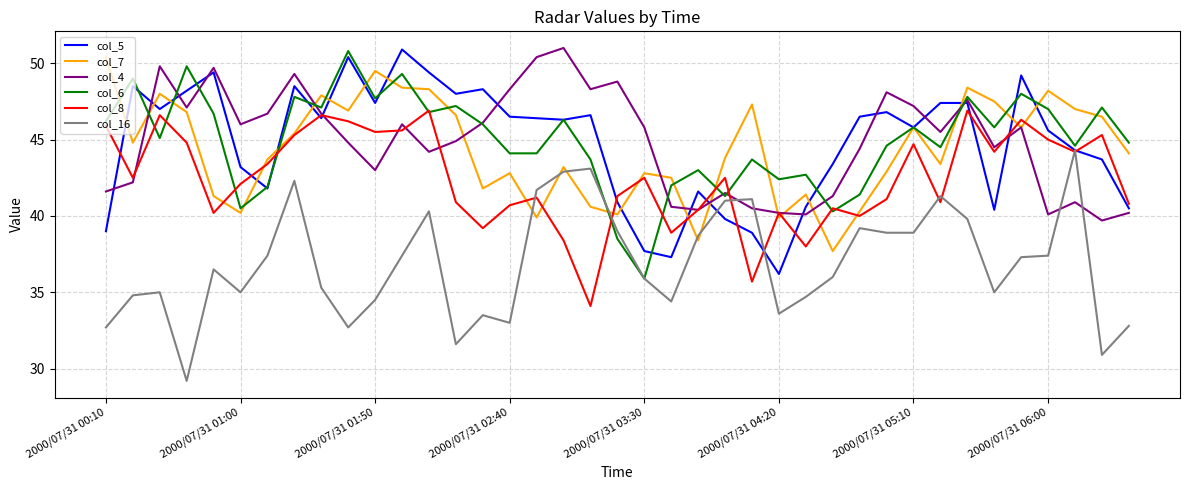

What is the maximum value shown in the chart?

51.0